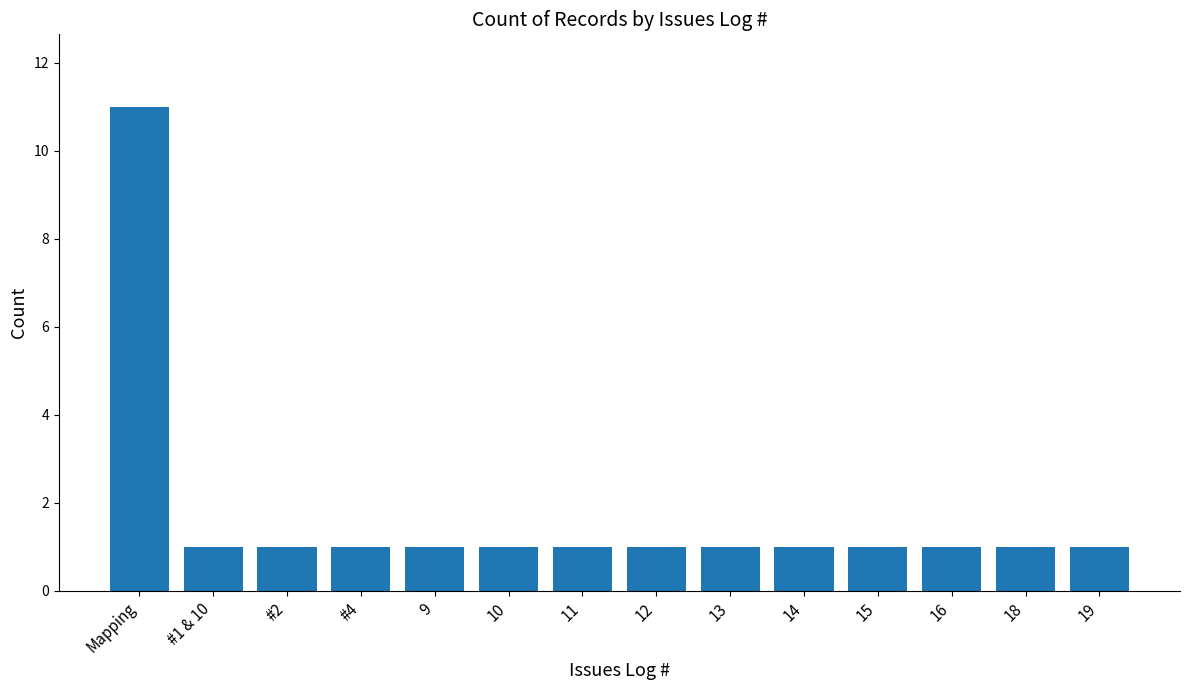

Reading left to right, transcribe all the data shown in this chart.

11	1	1	1	1	1	1	1	1	1	1	1	1	1